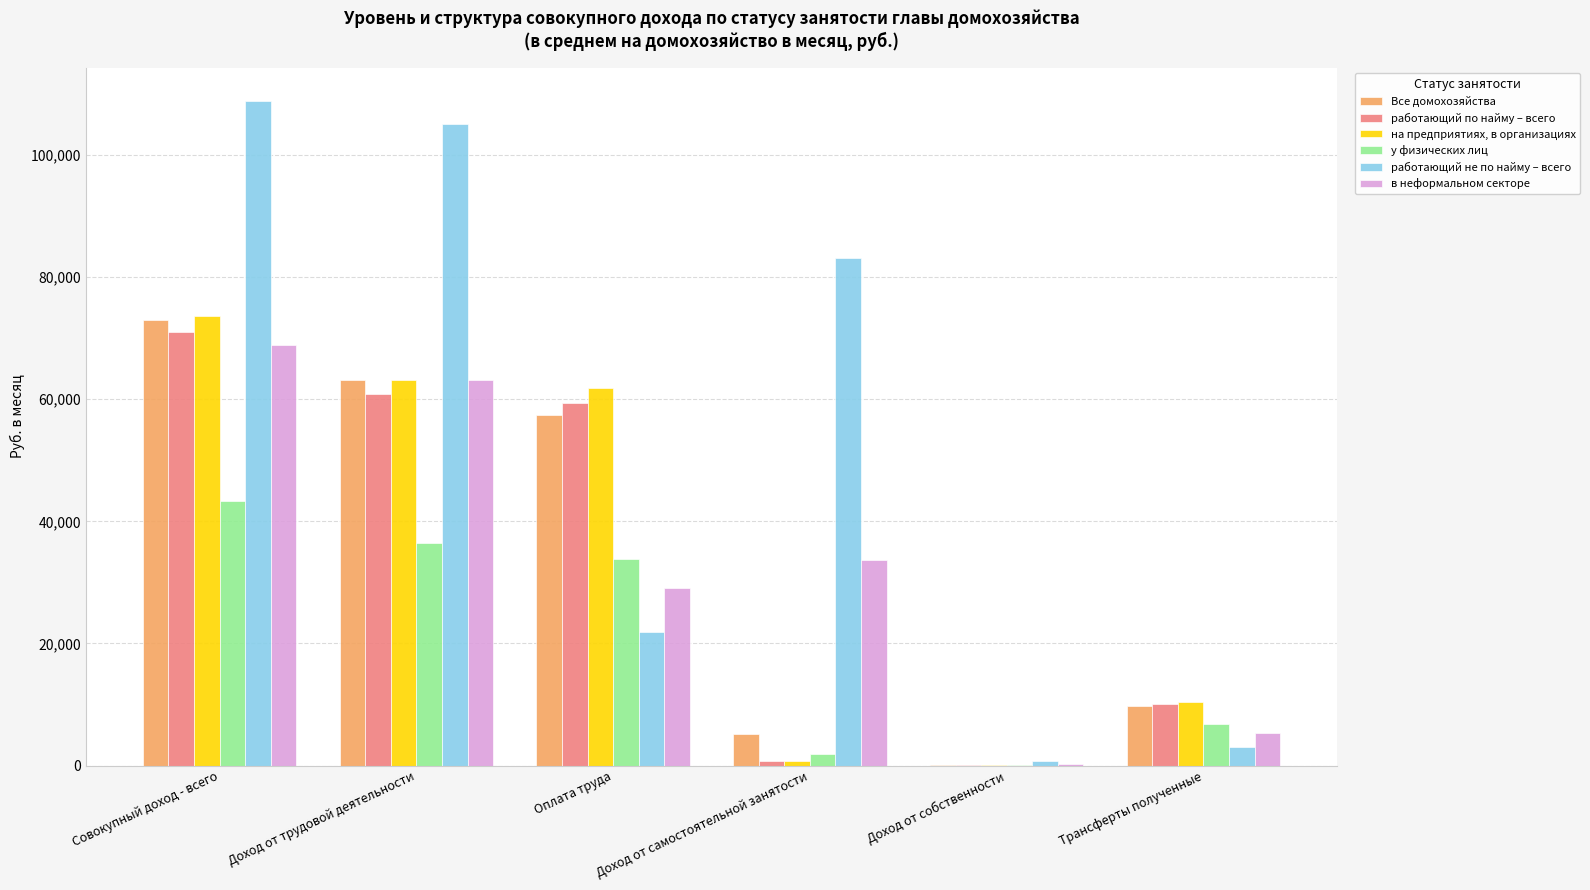

At which category is the sum across all series the highest?

Совокупный доход - всего